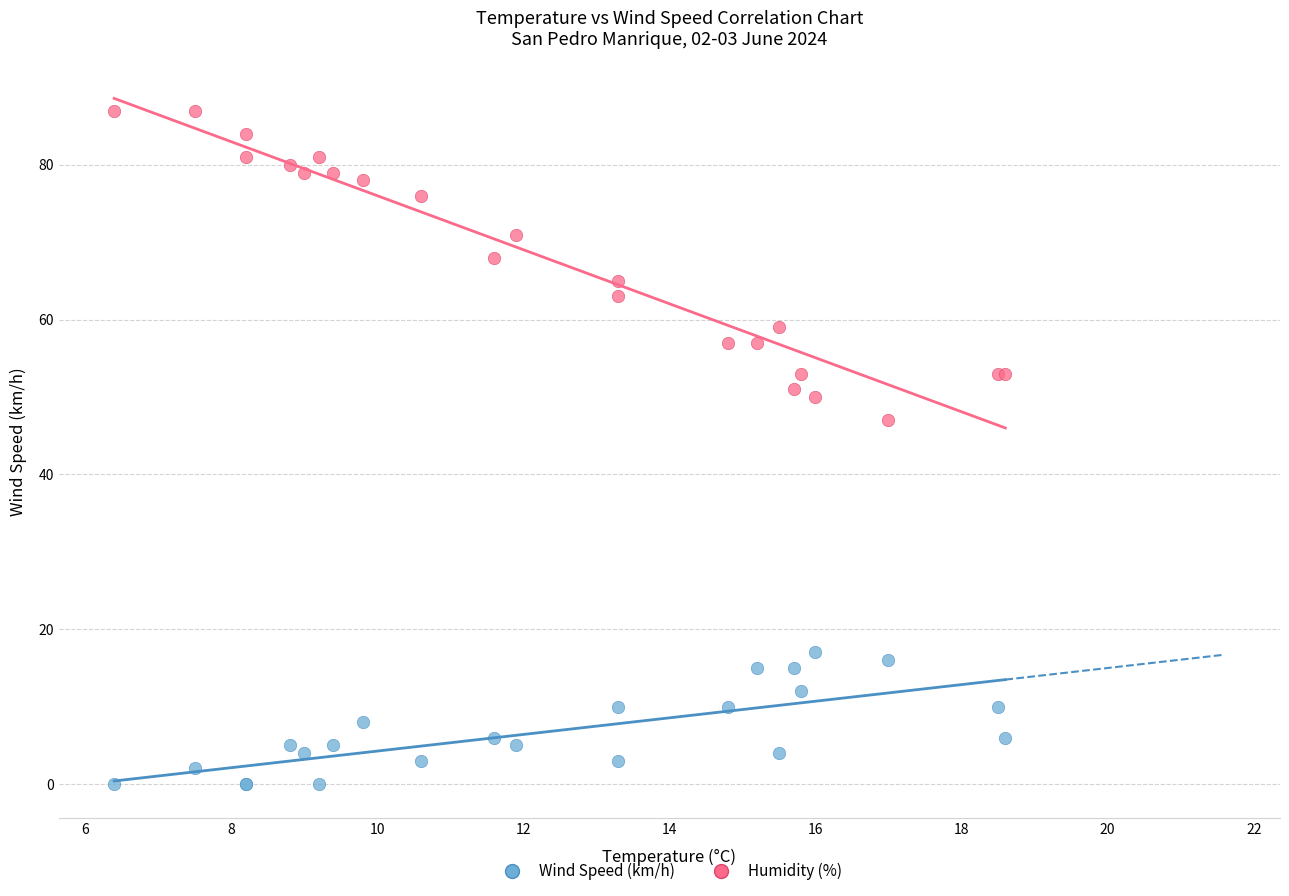

What are all the series names shown in the legend?

Wind Speed (km/h), Humidity (%)